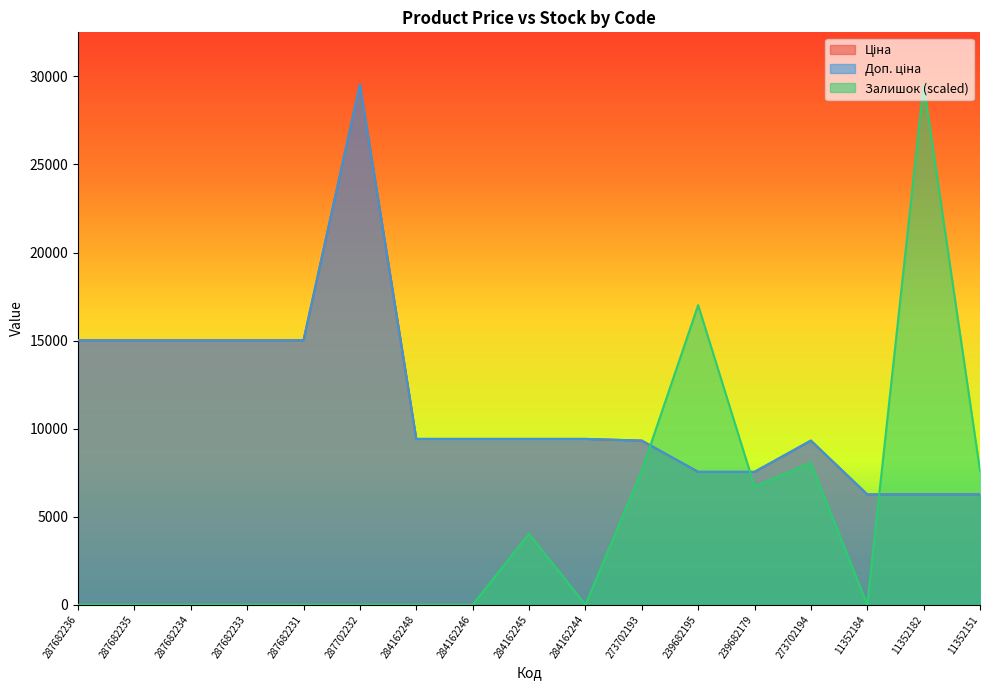

What is the average value of the Доп. ціна series?

11461.6